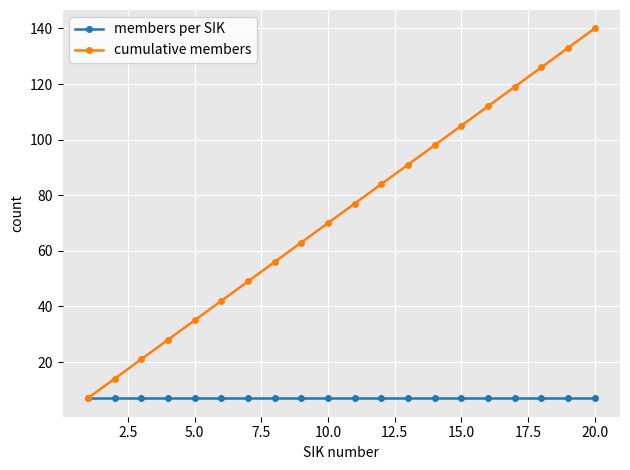

Which series has the largest total across all categories?

cumulative members